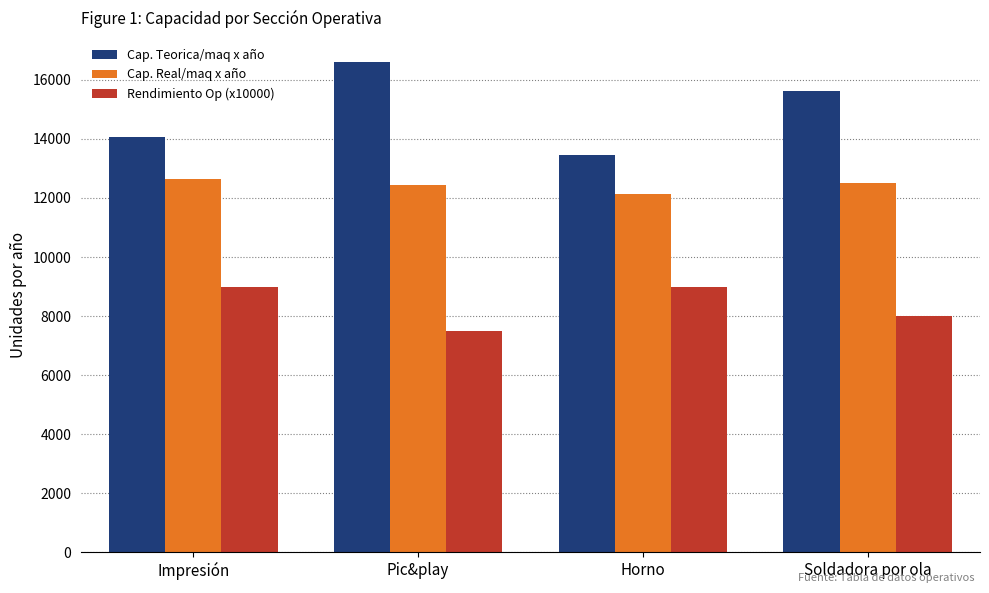

Rank the series at Impresión from lowest to highest value.

Rendimiento Op (x10000), Cap. Real/maq x año, Cap. Teorica/maq x año